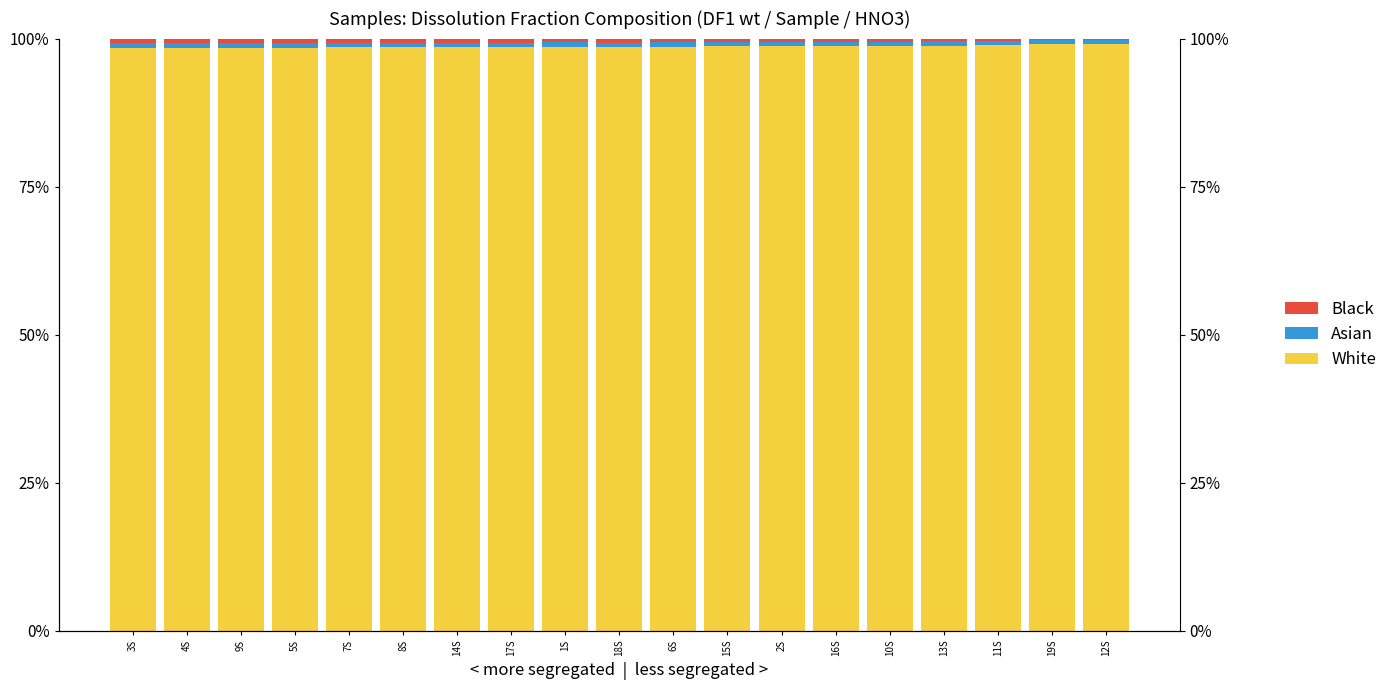

Are the bars horizontal?

No